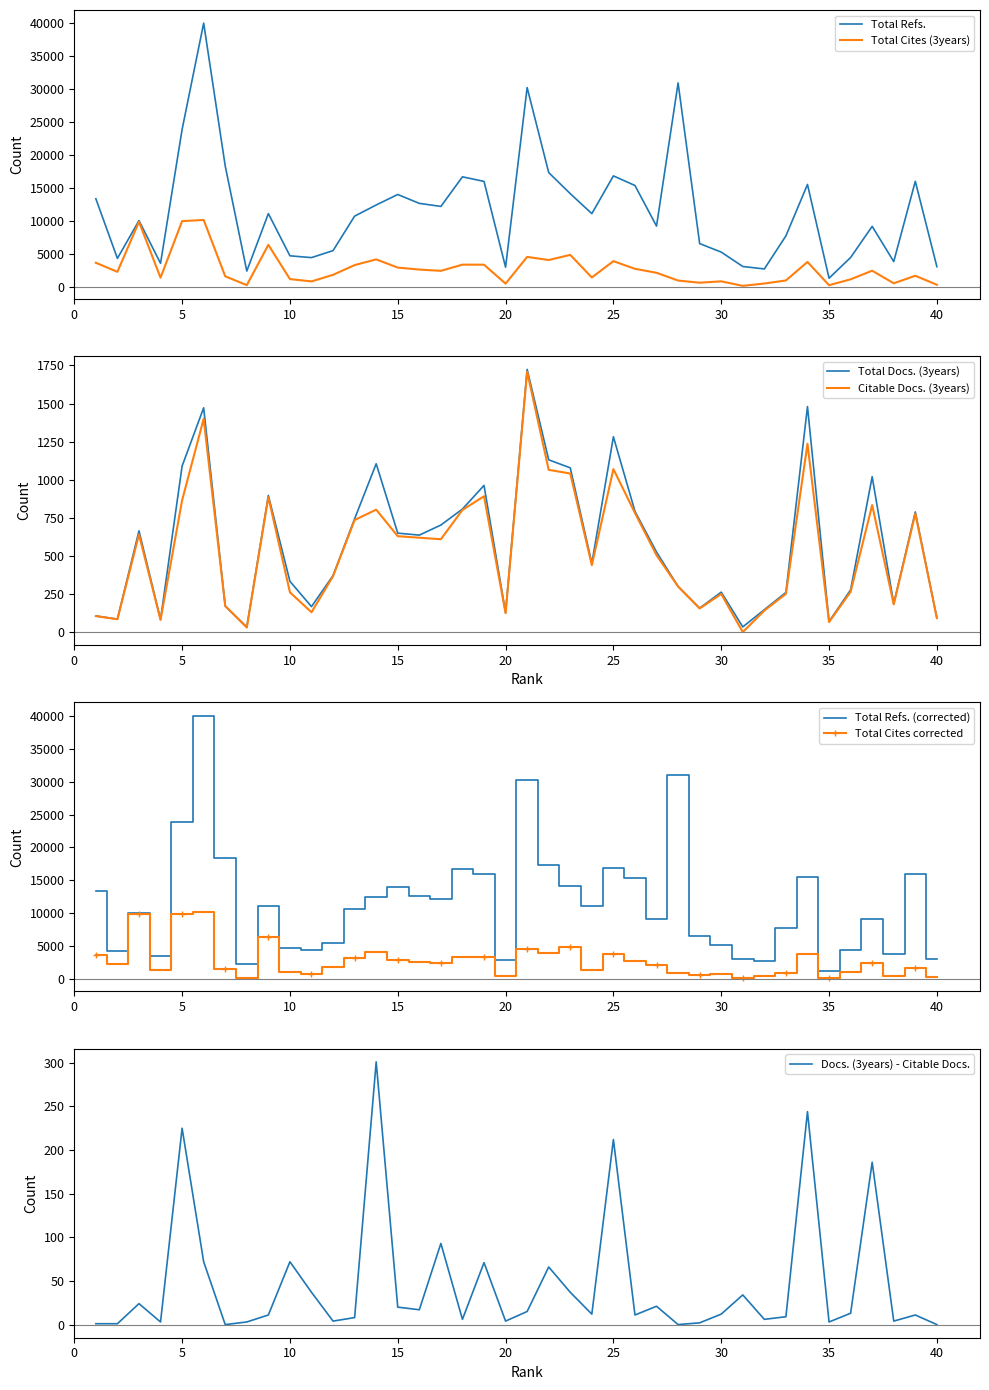

In Total Docs. (3years), how many points are lower than both neighbors (excluding endpoints)?

11